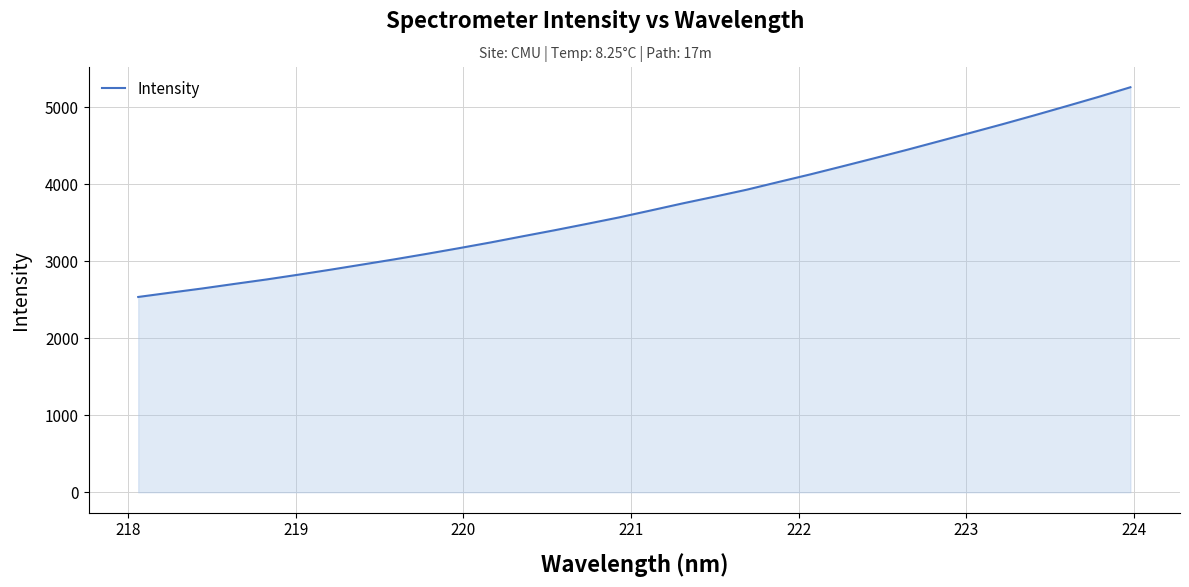

What is the difference between the maximum and minimum values?

2724.1